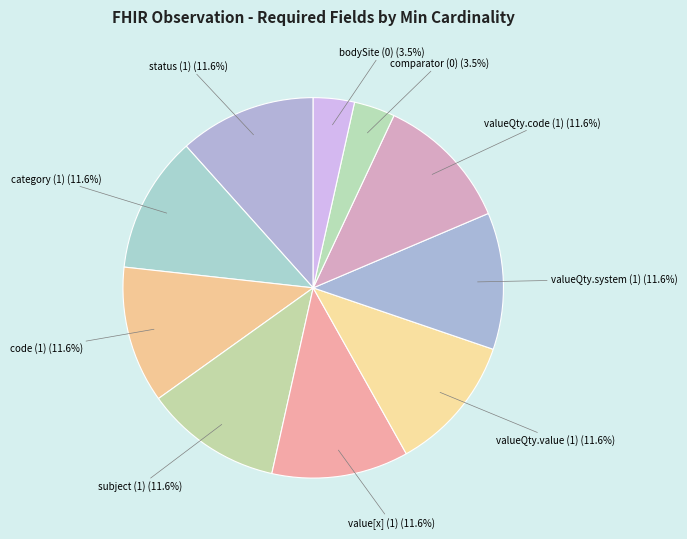

How many slices are in this pie chart?

10